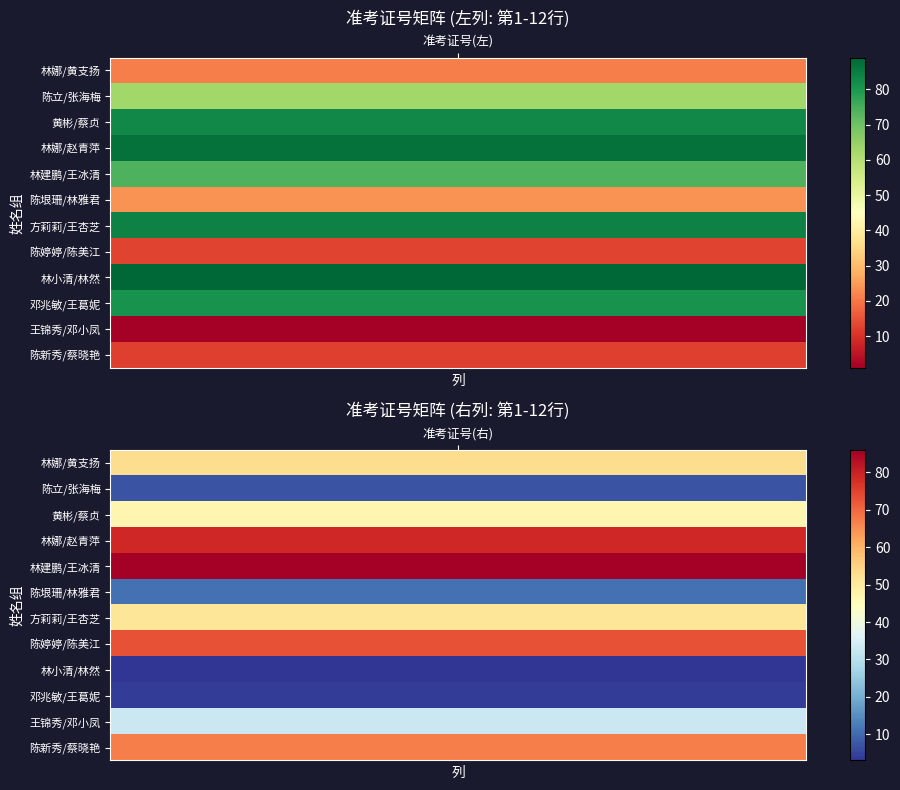

What is the sum of all 陈垠珊/林雅君 values?

35